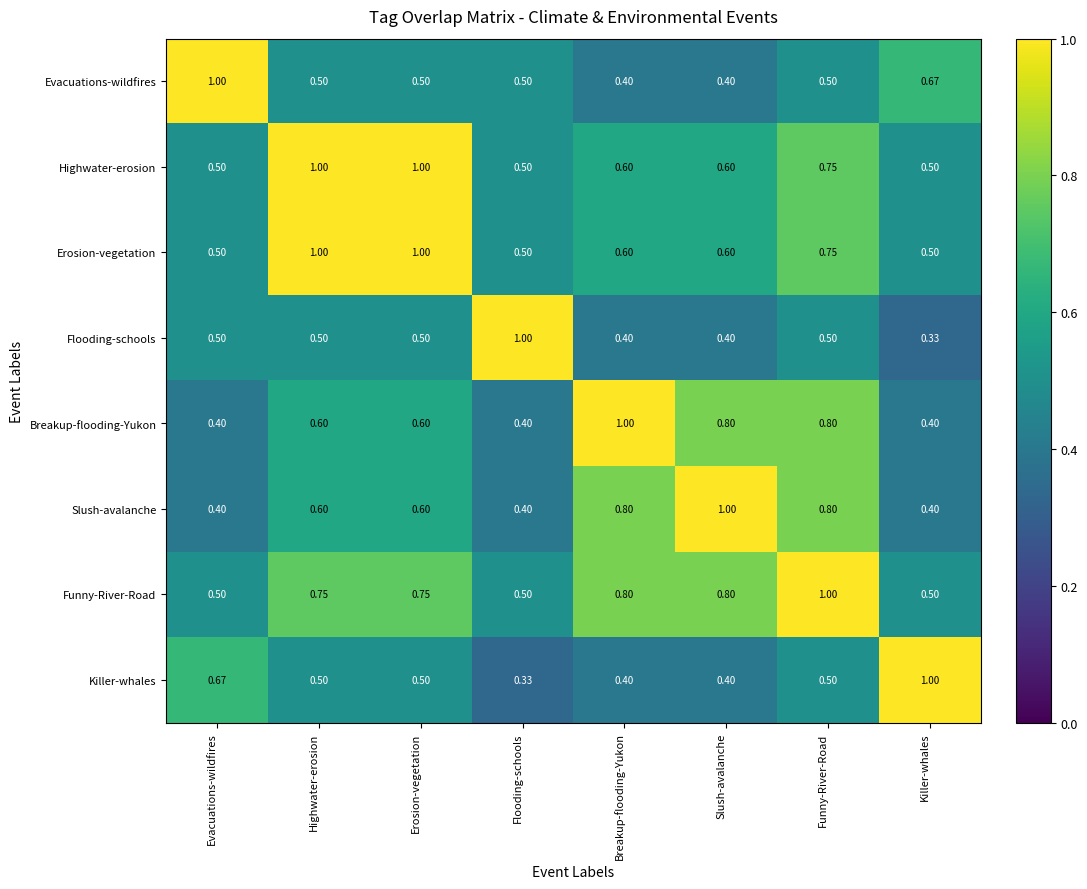

Which category has the highest value in the Breakup-flooding-Yukon series?

Breakup-flooding-Yukon